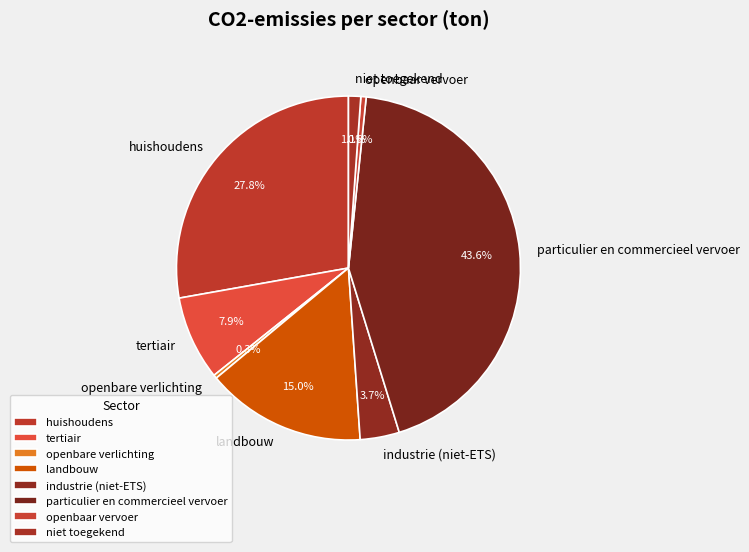

How much of the chart is everything except landbouw?

85.0%